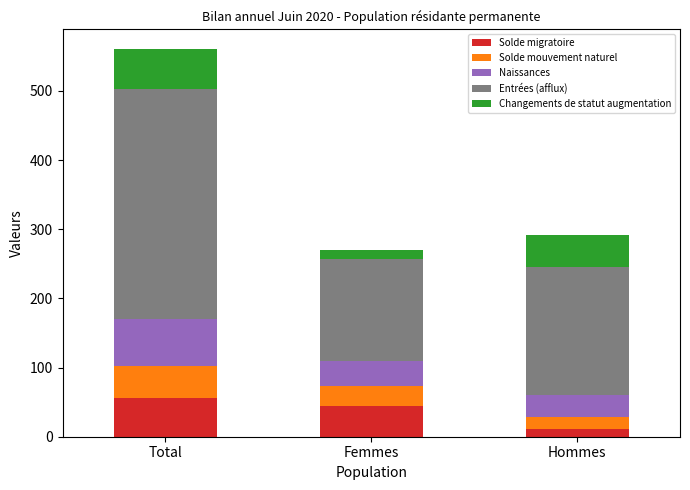

At which category is the sum across all series the highest?

Total